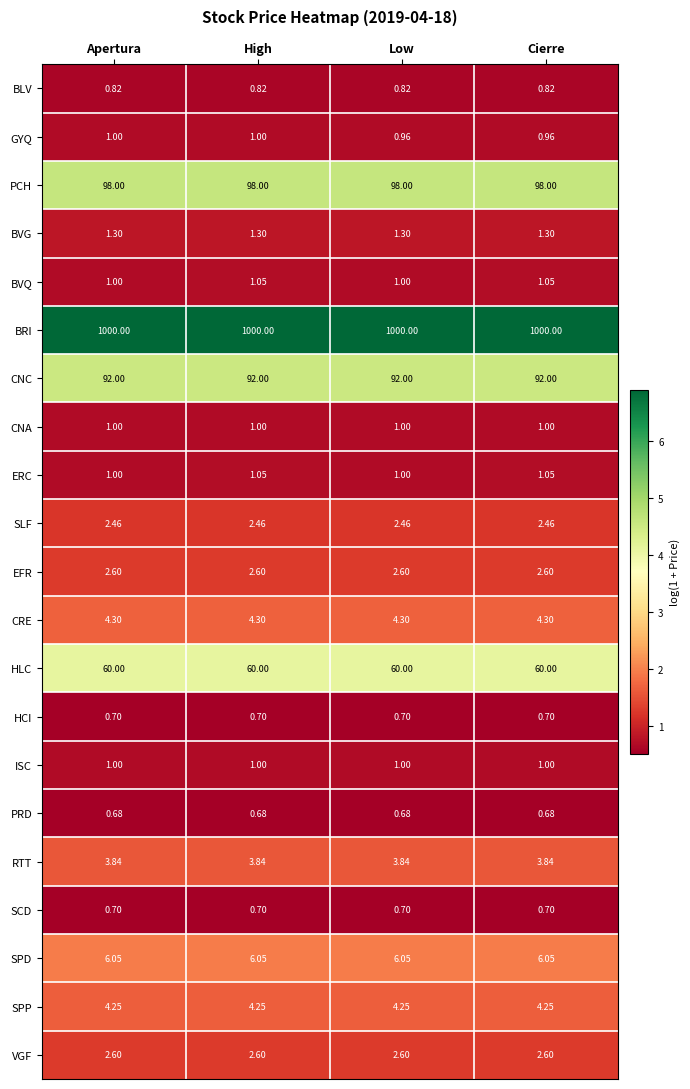

Which series changed the most between Apertura and Low?

GYQ